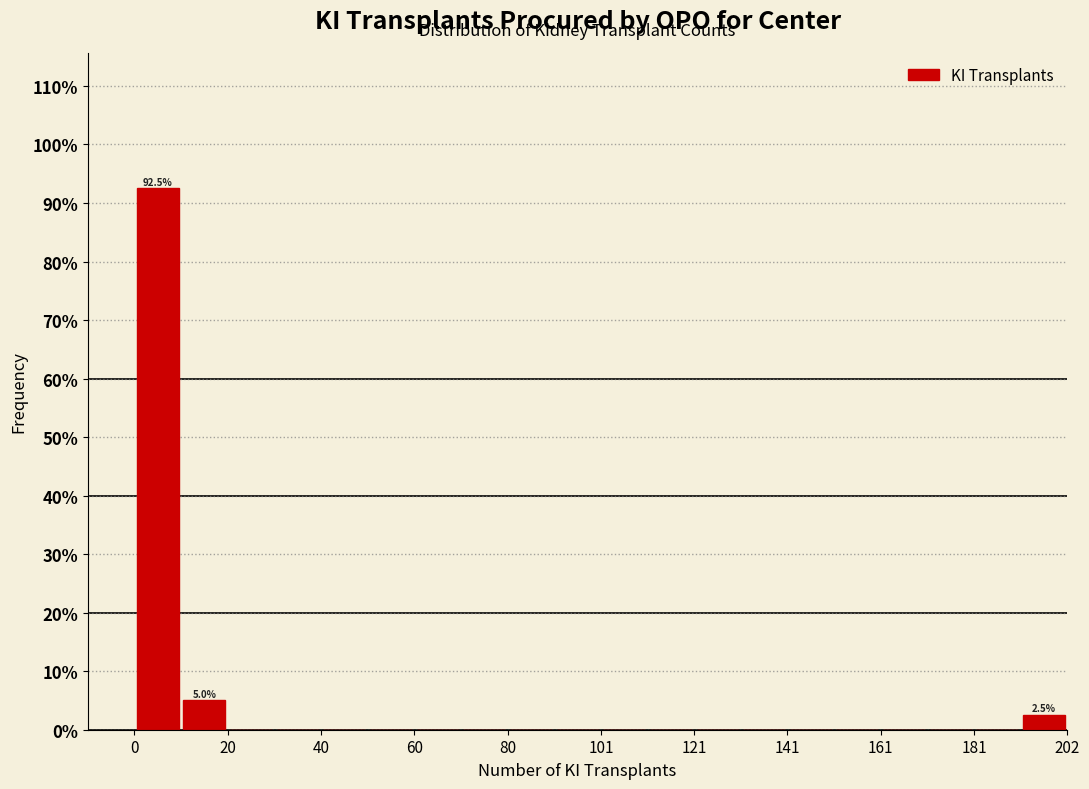

Around what value on the x-axis is the tallest bar? Give the approximate position of its centre, as read against the axis.

5